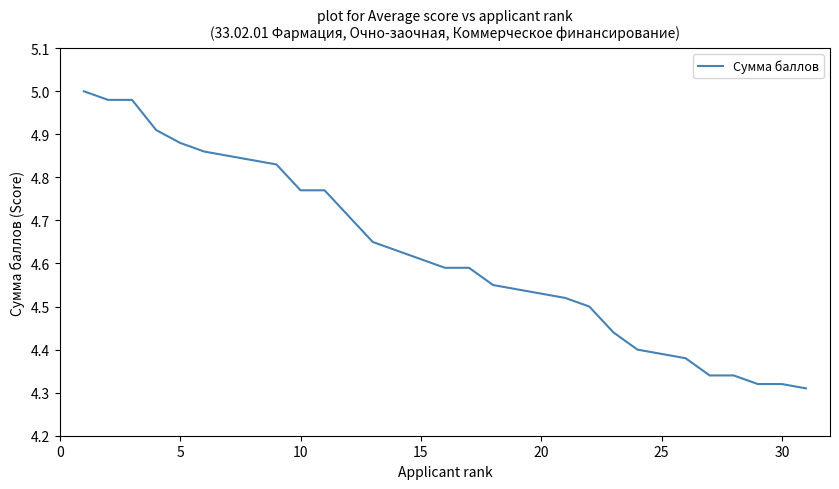

What is the difference between the maximum and minimum values?

0.7